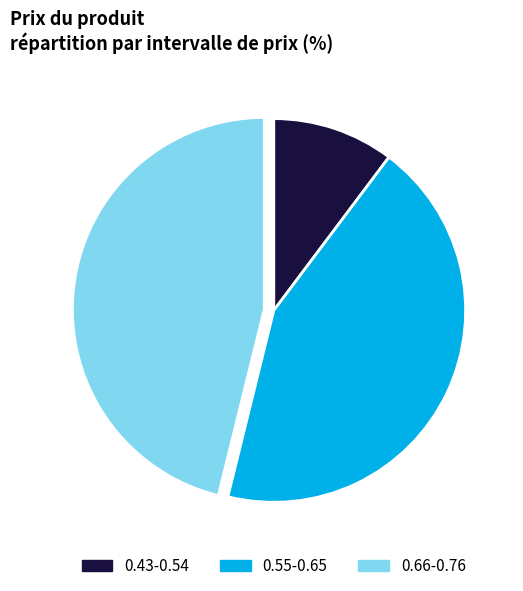

Which has a higher value, 0.66-0.76 or 0.43-0.54?

0.66-0.76